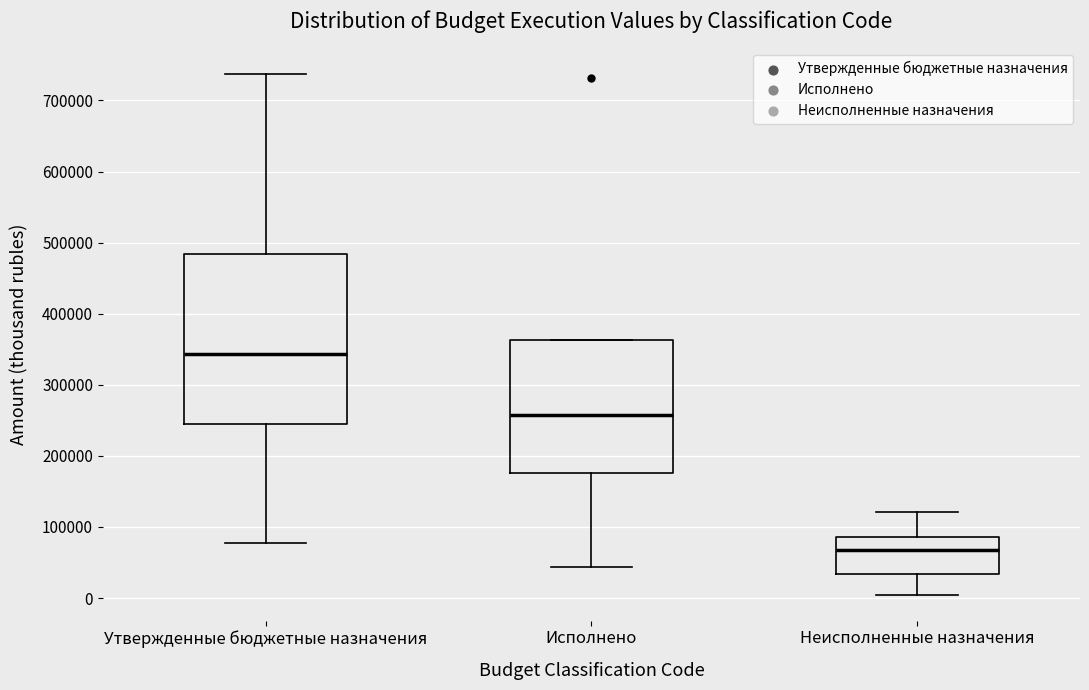

Comparing the boxes themselves (not the whiskers), which one is the tallest?

Утвержденные бюджетные назначения